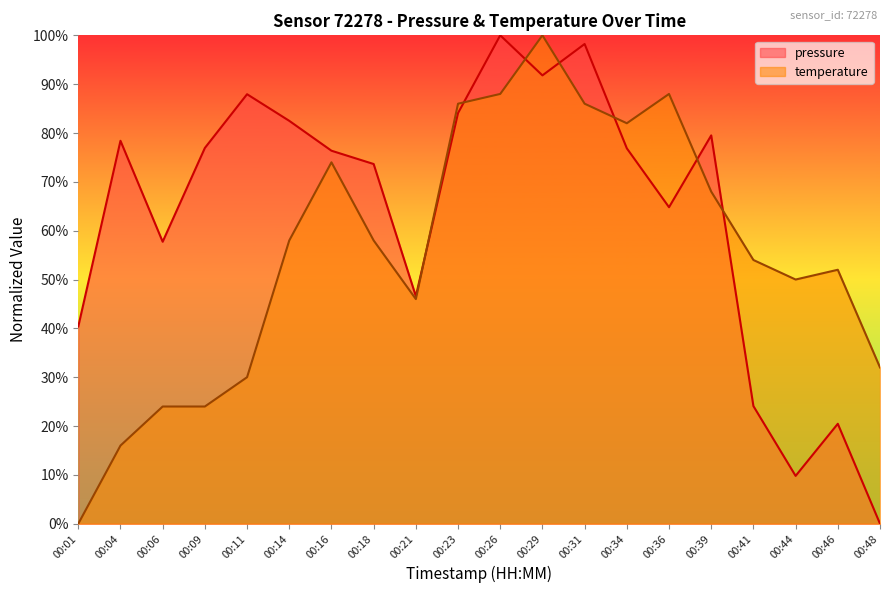

Which series changed the most between 00:01 and 00:31?

temperature